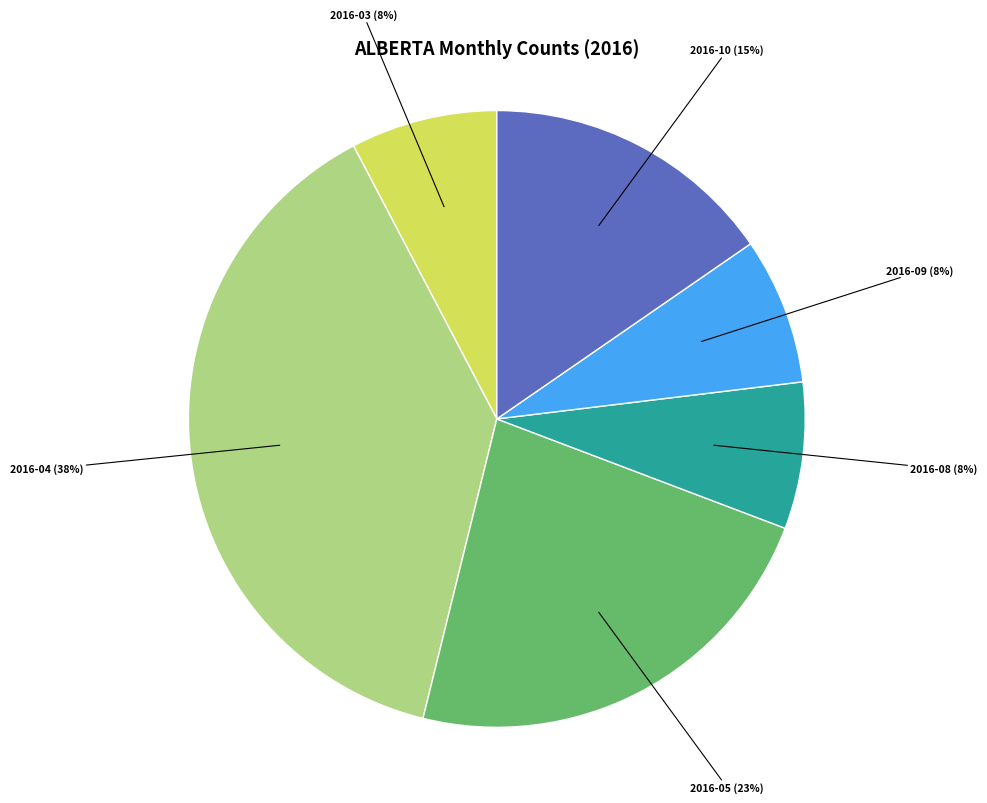

Is there a majority slice in this chart?

No